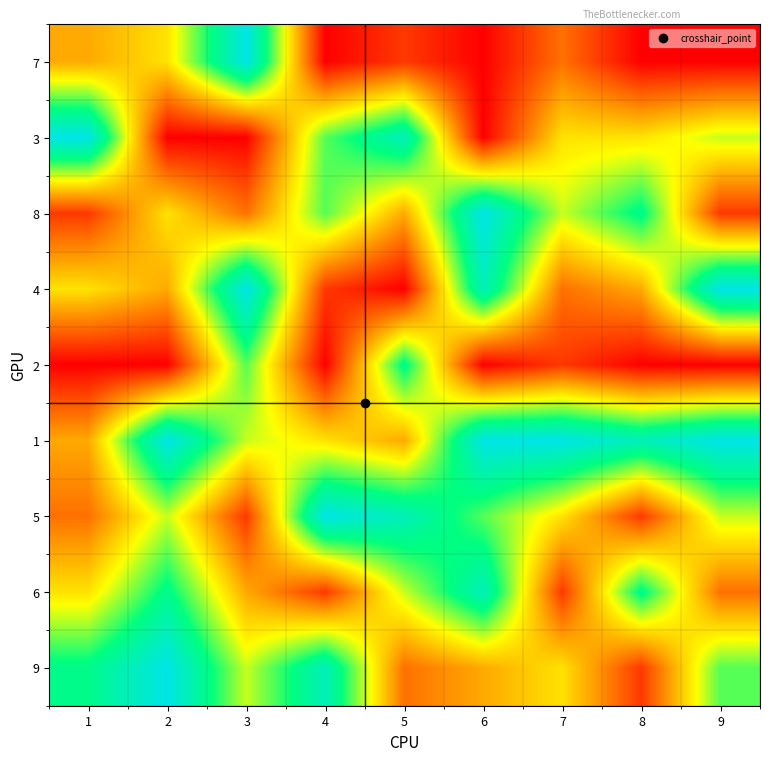

Reading left to right, list all the values displayed in this chart.

7: 1=3	2=4	3=9	4=0	5=1	6=0	7=2	8=0	9=0
3: 1=9	2=0	3=0	4=6	5=8	6=0	7=4	8=4	9=5
8: 1=1	2=4	3=2	4=6	5=3	6=9	7=5	8=7	9=1
4: 1=4	2=3	3=9	4=1	5=0	6=8	7=2	8=3	9=9
2: 1=0	2=0	3=6	4=0	5=7	6=0	7=1	8=0	9=0
1: 1=3	2=9	3=5	4=4	5=3	6=9	7=9	8=8	9=9
5: 1=2	2=5	3=1	4=9	5=8	6=6	7=4	8=1	9=5
6: 1=4	2=7	3=3	4=1	5=5	6=8	7=1	8=7	9=2
9: 1=7	2=9	3=5	4=8	5=2	6=3	7=4	8=1	9=6